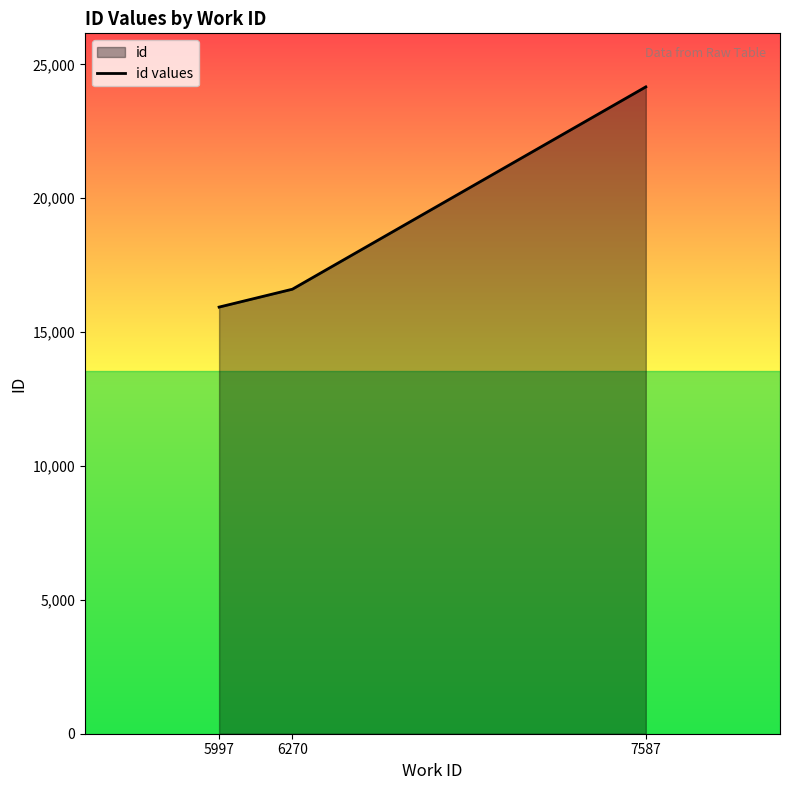

Does the chart display data point markers on the line(s)?

No